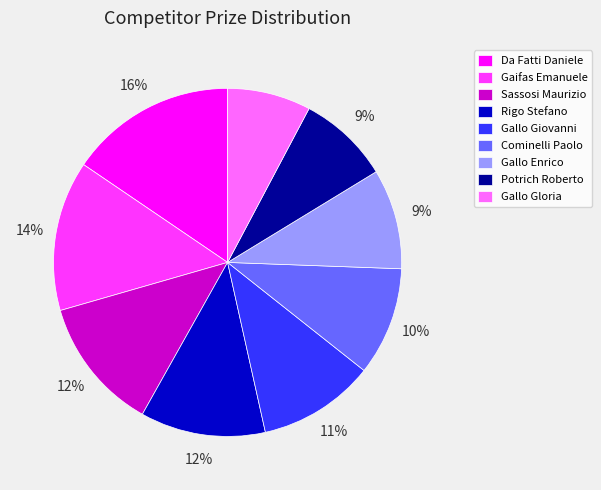

Do Gallo Enrico and Rigo Stefano together represent more than half of the pie?

No